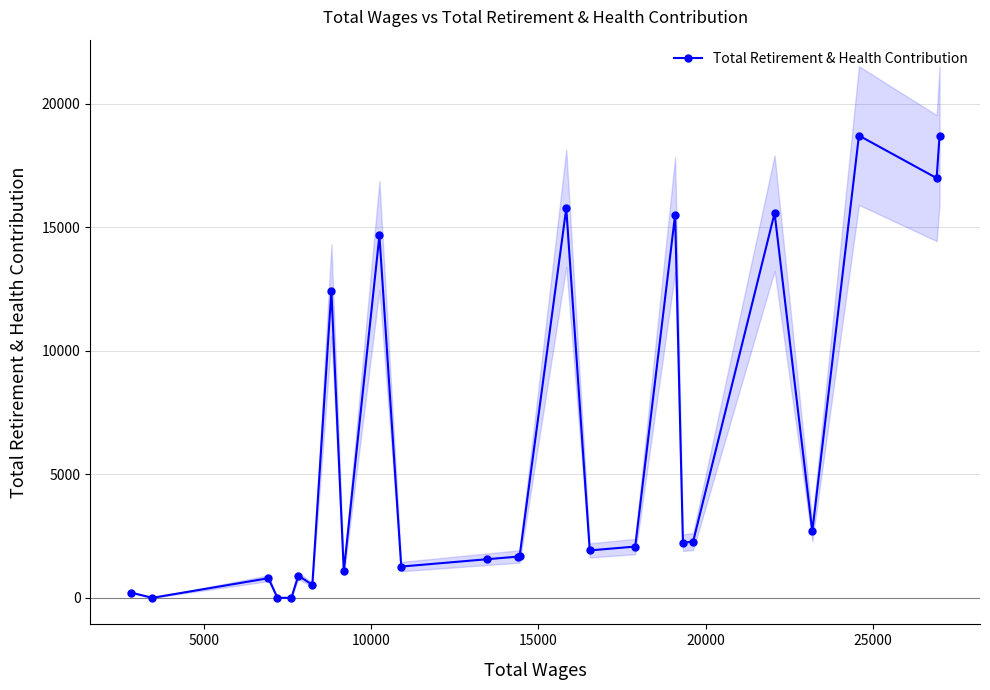

Does the chart display data point markers on the line(s)?

Yes